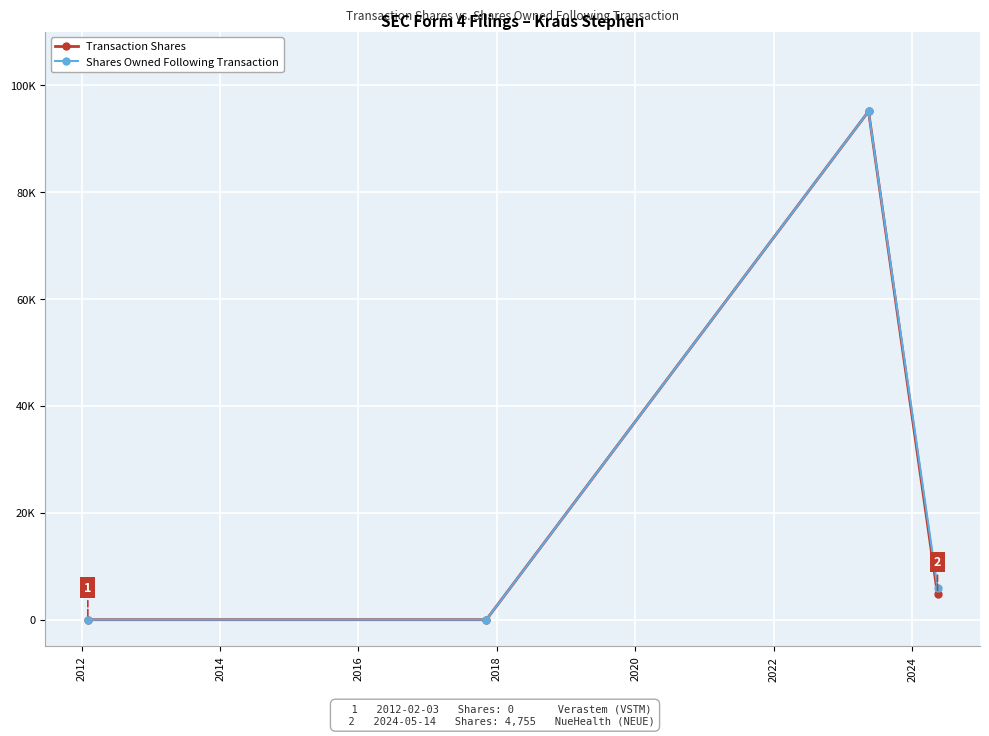

What are all the series names shown in the legend?

Transaction Shares, Shares Owned Following Transaction